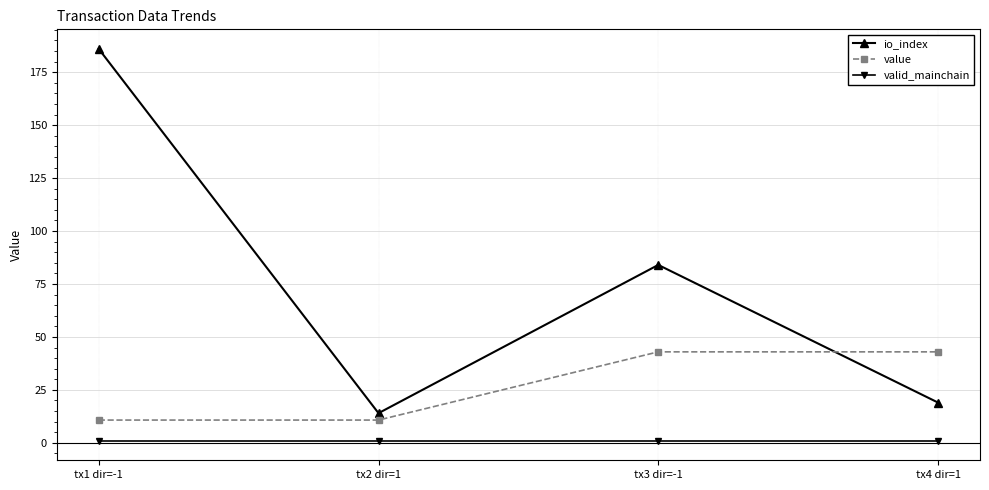

What is the maximum value for io_index?

186.0